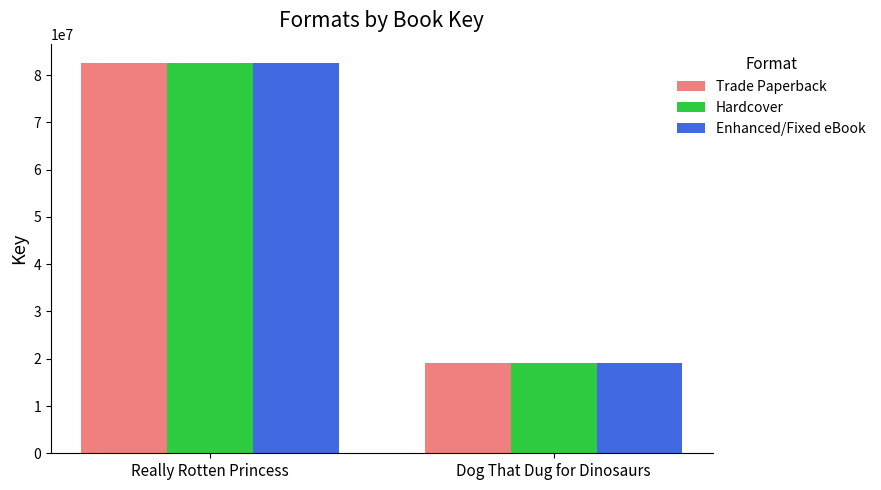

What is the average value of the Trade Paperback series?

50832546